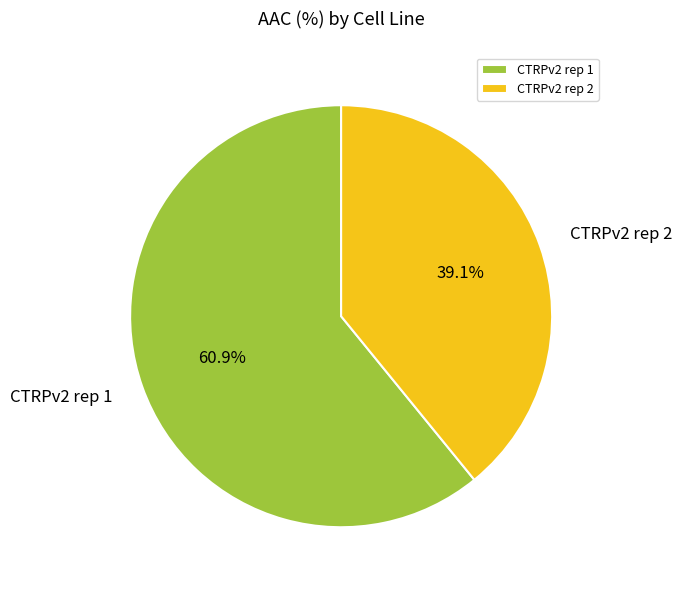

To the nearest percent, what percentage of the pie is CTRPv2 rep 1?

61%